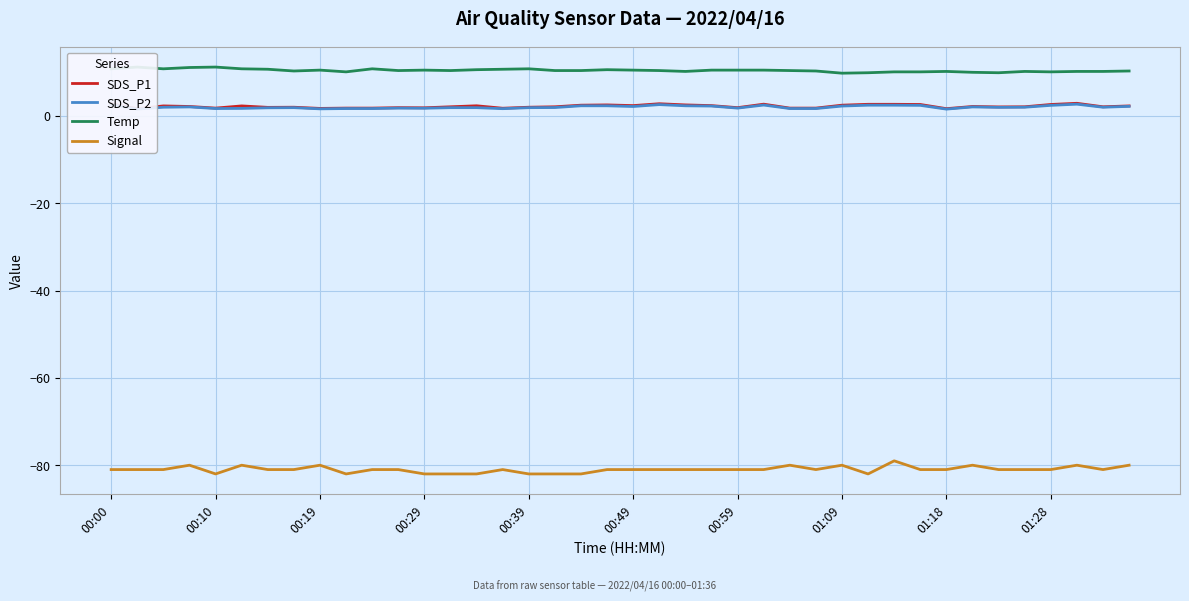

The SDS_P1 series shows 1.8 at 27. True or false?

True